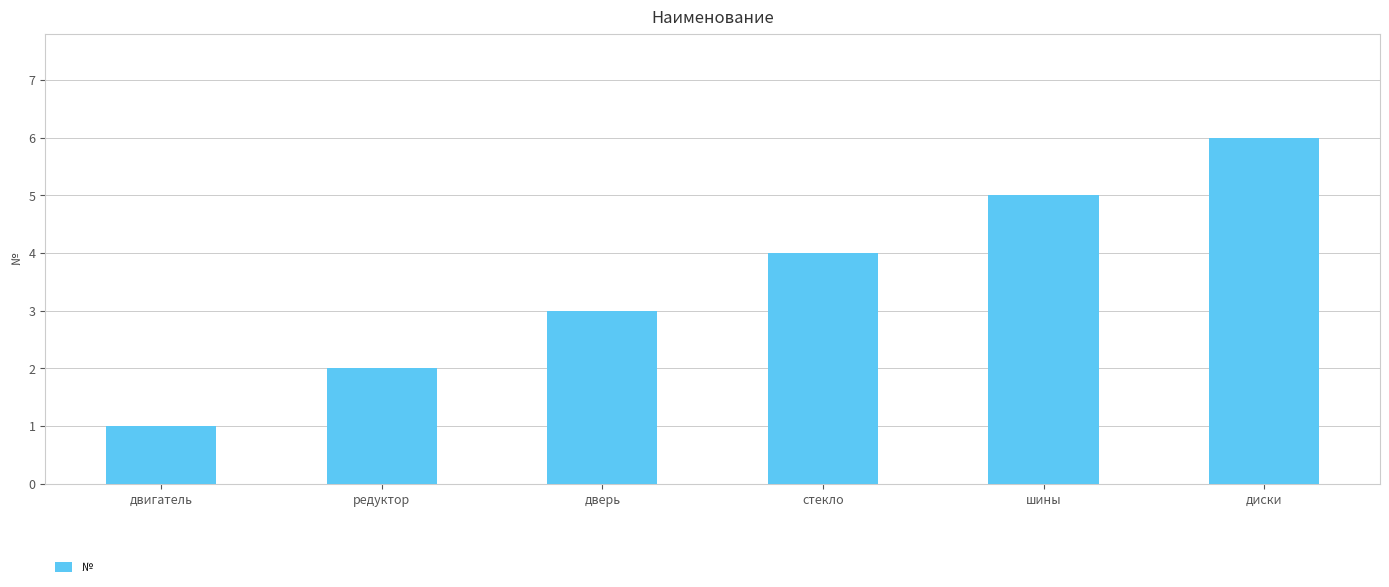

What is the change in value from двигатель to стекло?

+3